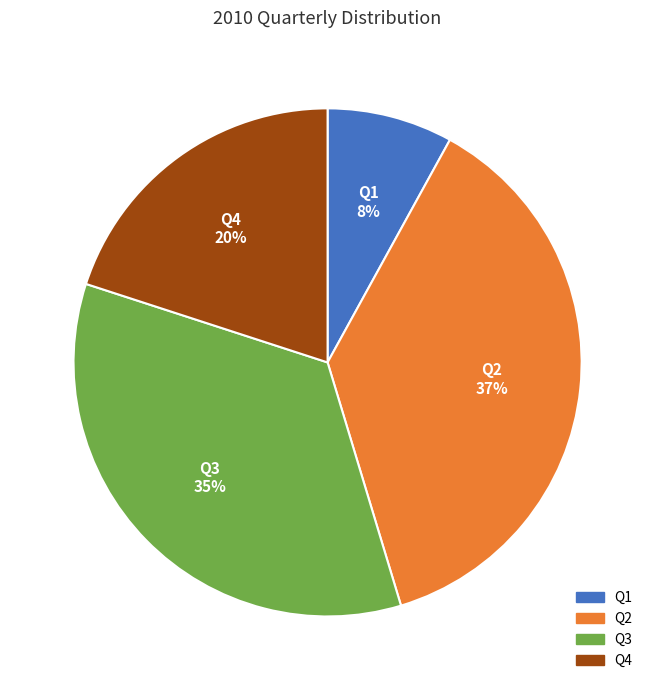

Which has a higher value, Q3 or Q4?

Q3